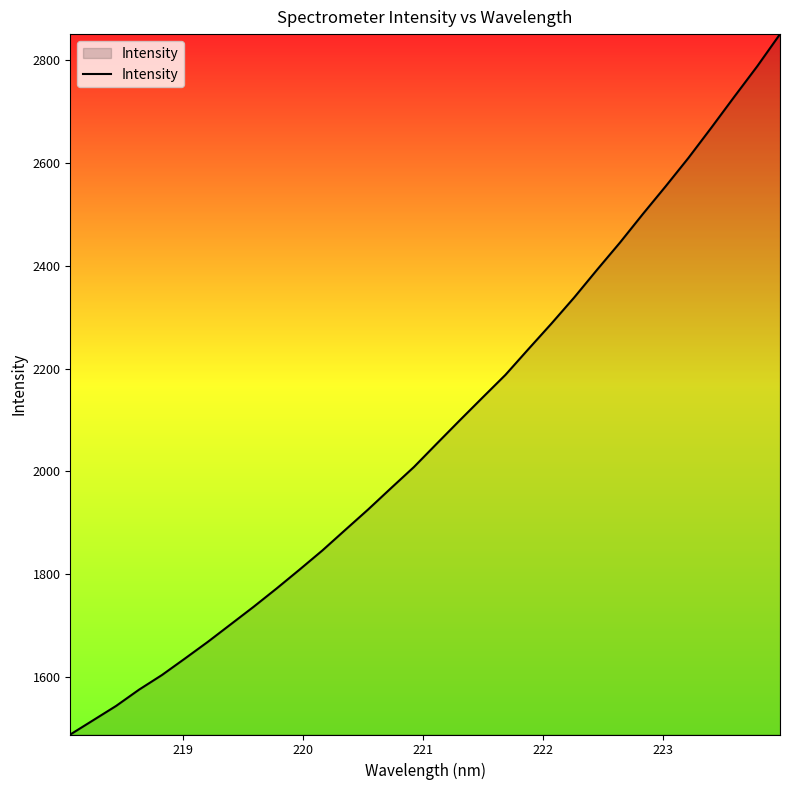

What is the minimum value shown in the chart?

1487.9